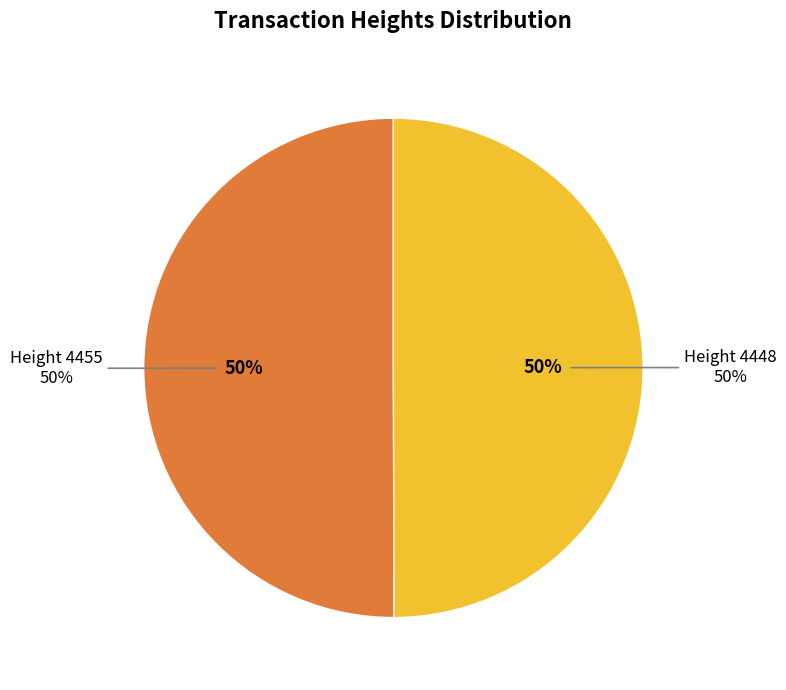

What portion of the pie excludes Height 4448?

50.0%